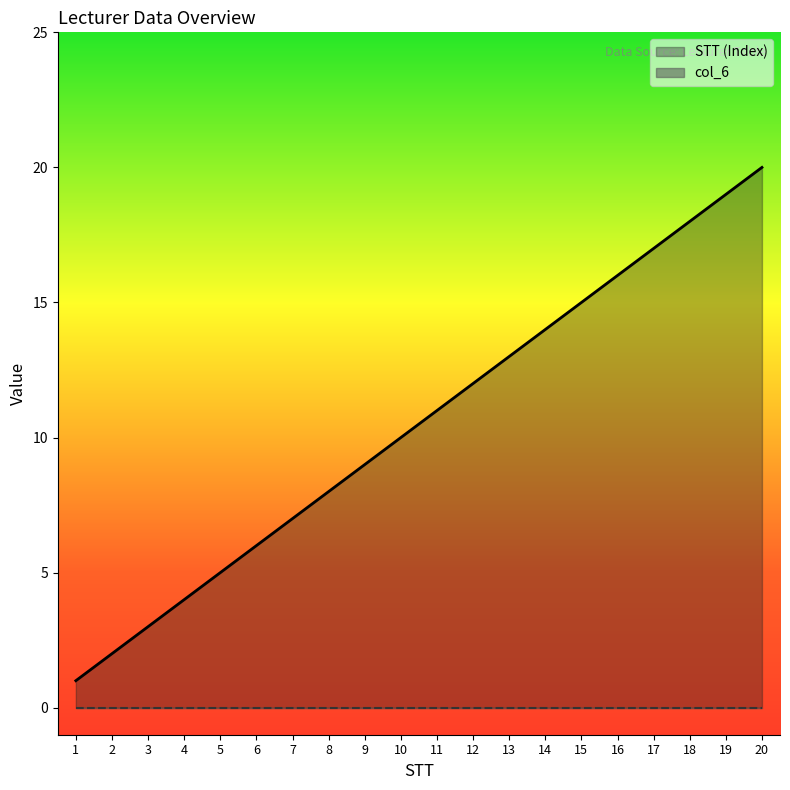

Between 1 and 5, which is larger?

5